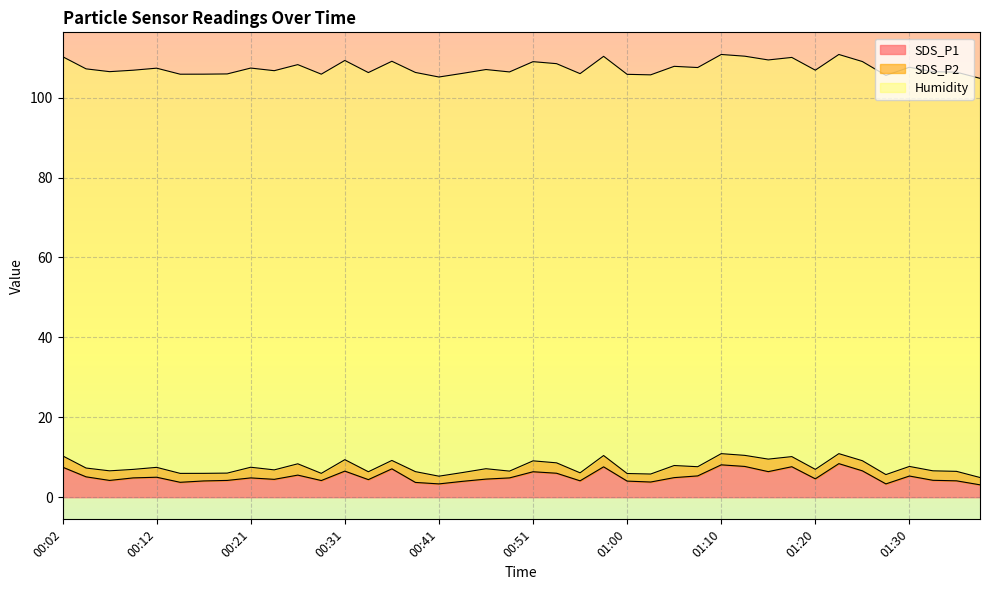

What is the label of the 14th point from the right?

01:05